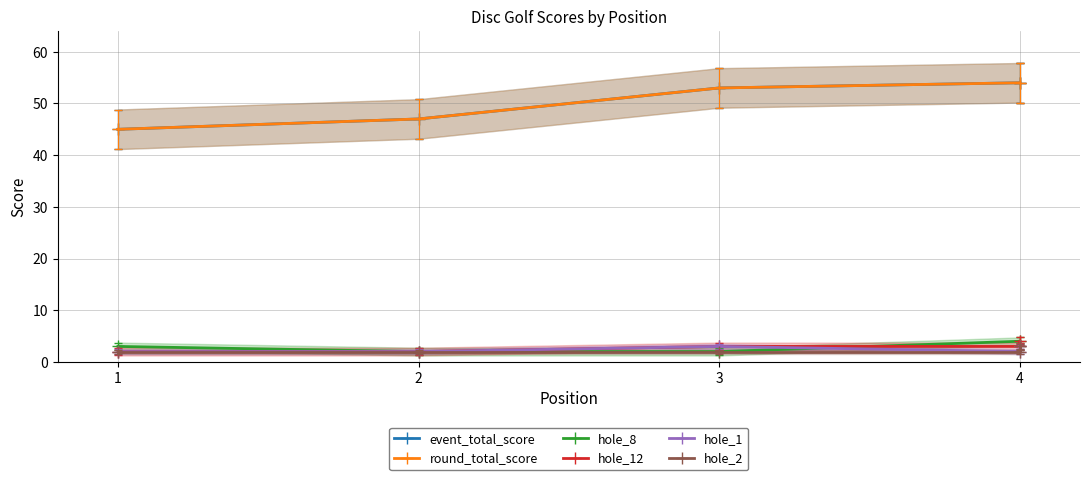

True or false: hole_2 and round_total_score intersect in this chart.

False